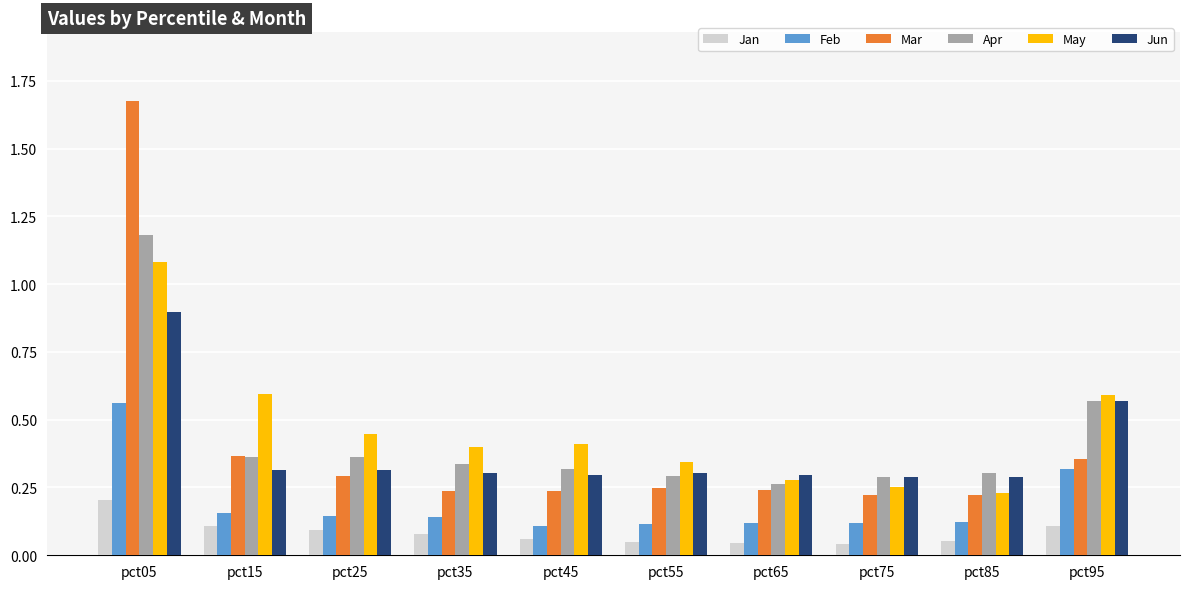

List the series in order of their peak value, highest first.

Mar, Apr, May, Jun, Feb, Jan